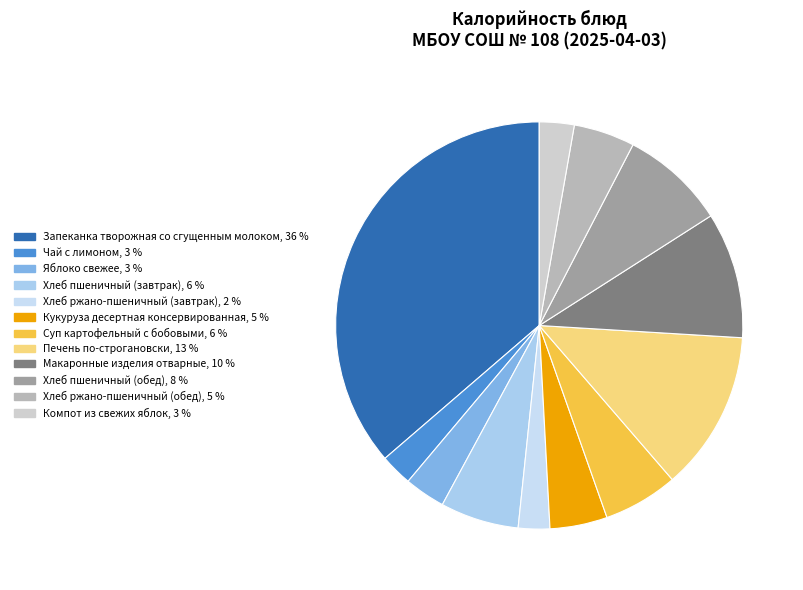

What portion of the pie excludes Печень по-строгановски?

87.3%